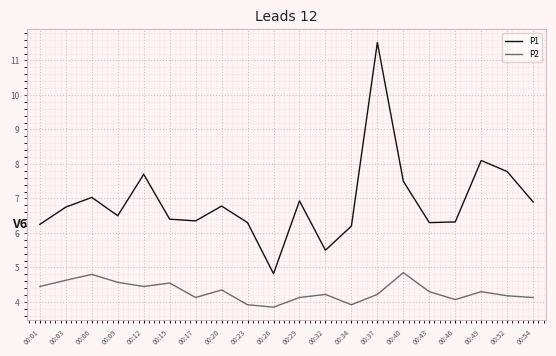

At which category does the chart reach its minimum across all series?

00:26